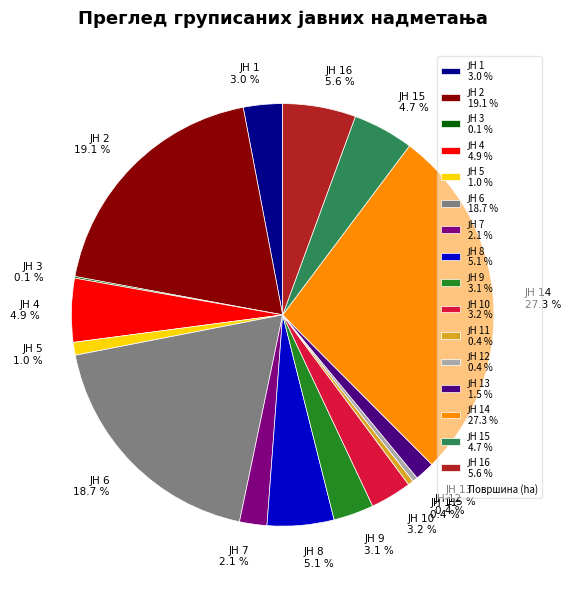

Is there any slice that represents more than half of the pie?

No